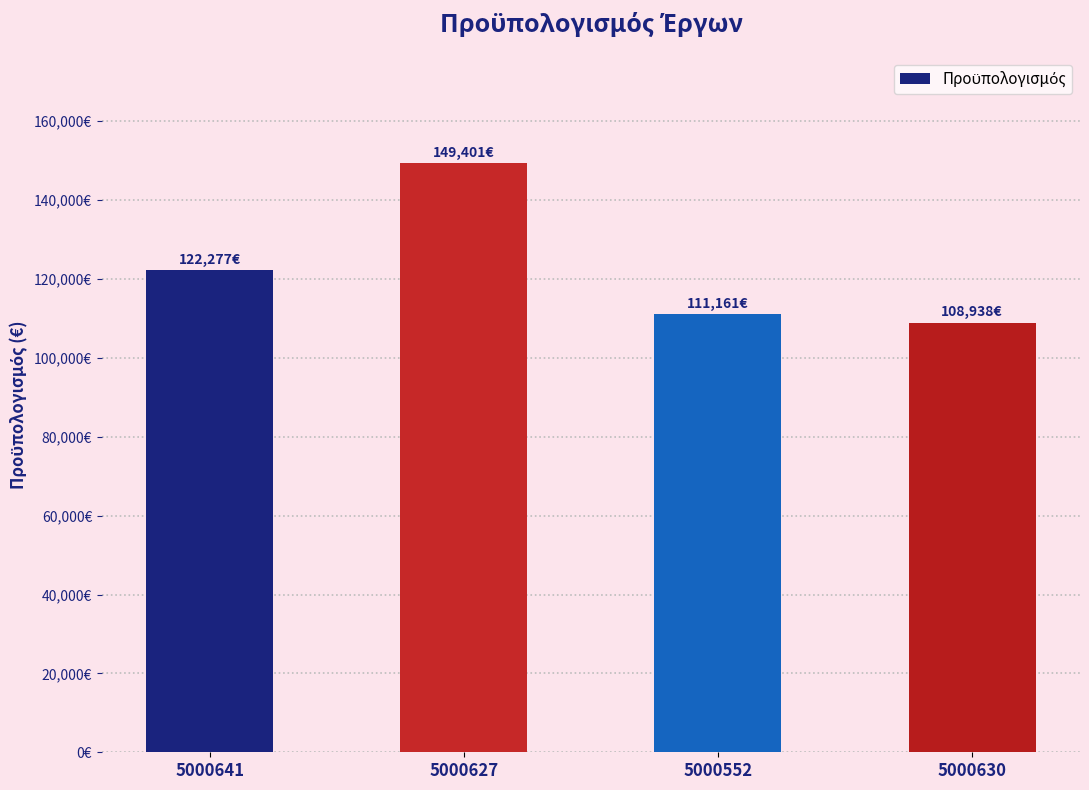

Between 5000552 and 5000630, which is larger?

5000552